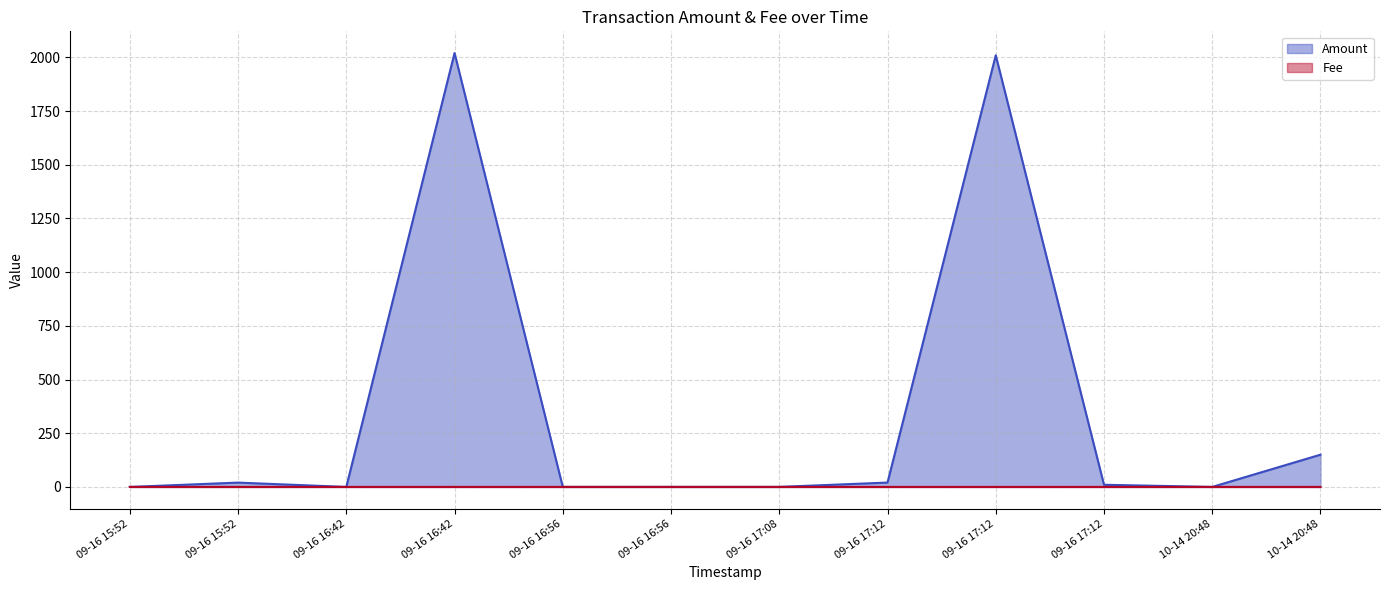

Between which two adjacent categories do Amount and Fee first intersect?

09-16 15:52 and 09-16 15:52